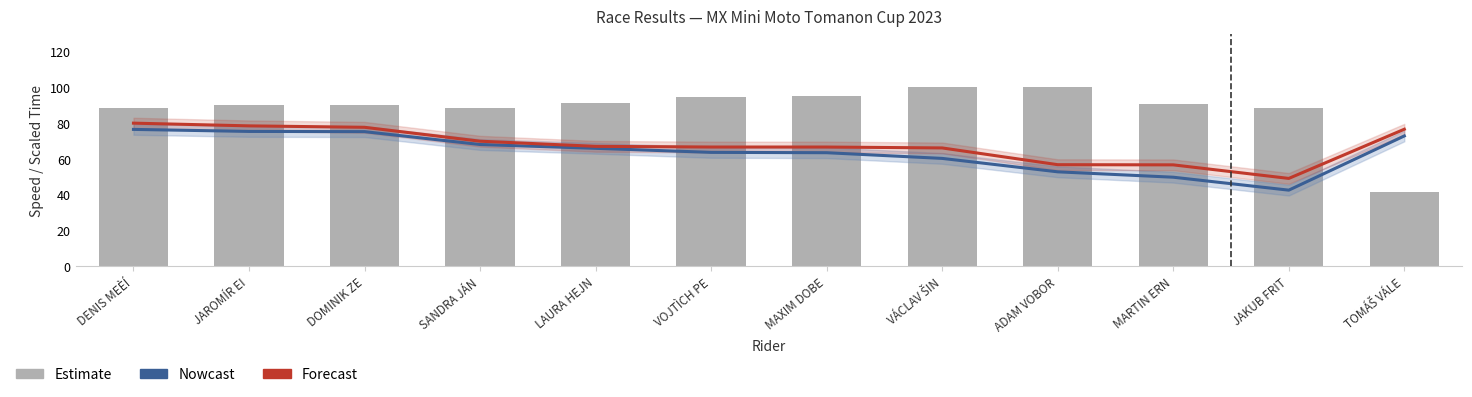

What is the sum of all Average Speed (Nowcast) values?

766.7